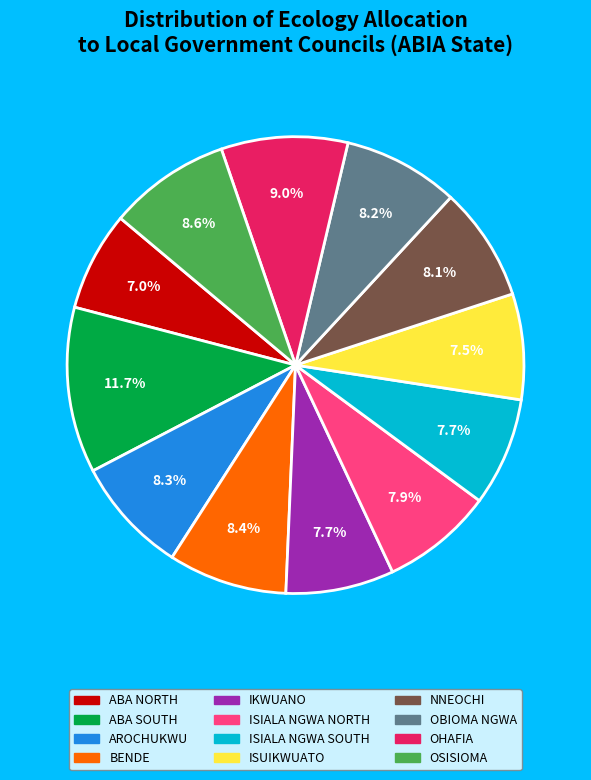

True or false: BENDE accounts for 8% of the total.

True